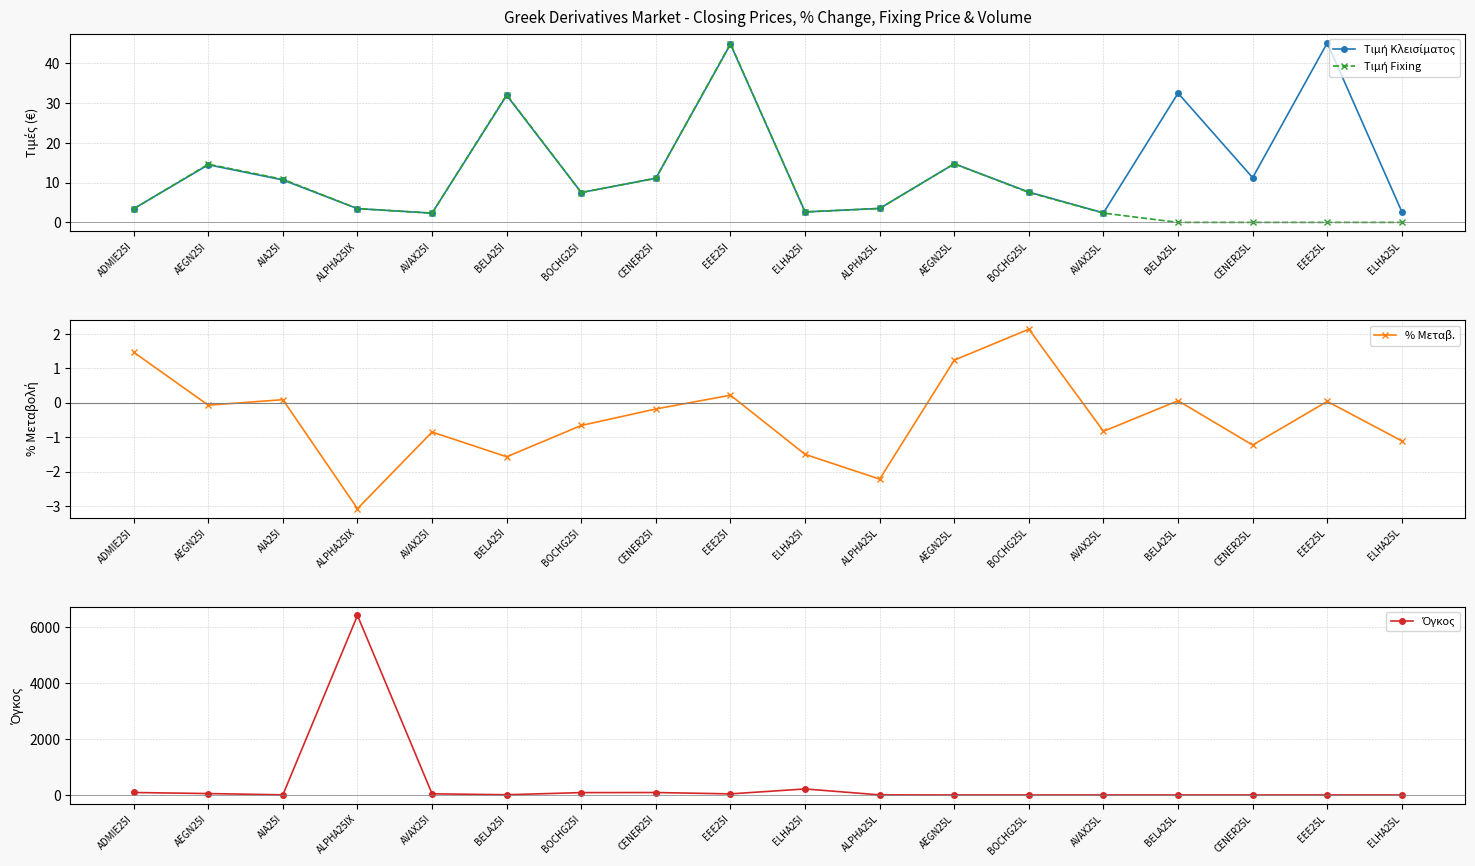

What is the label of the 6th point from the left?

BELA25I